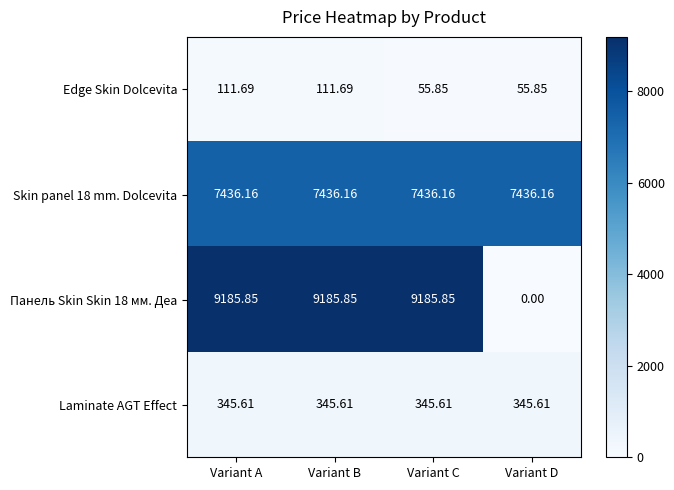

At which label does Панель Skin Skin 18 мм. Деа reach its minimum?

Variant D